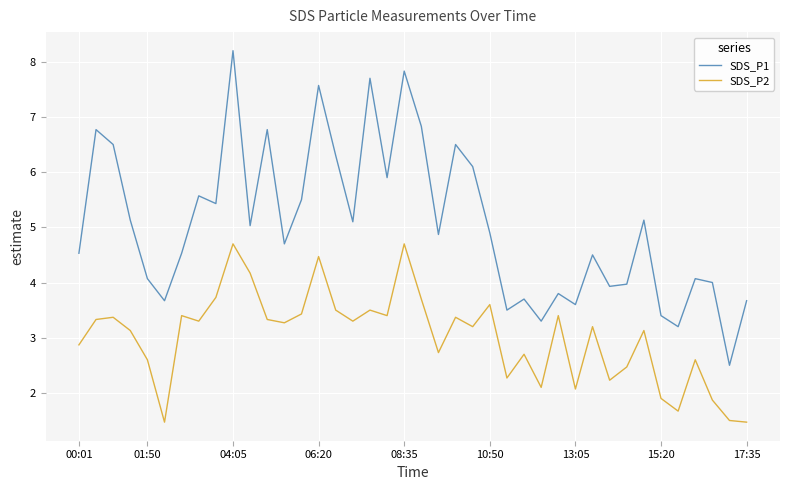

True or false: SDS_P1 and SDS_P2 cross at least once.

False